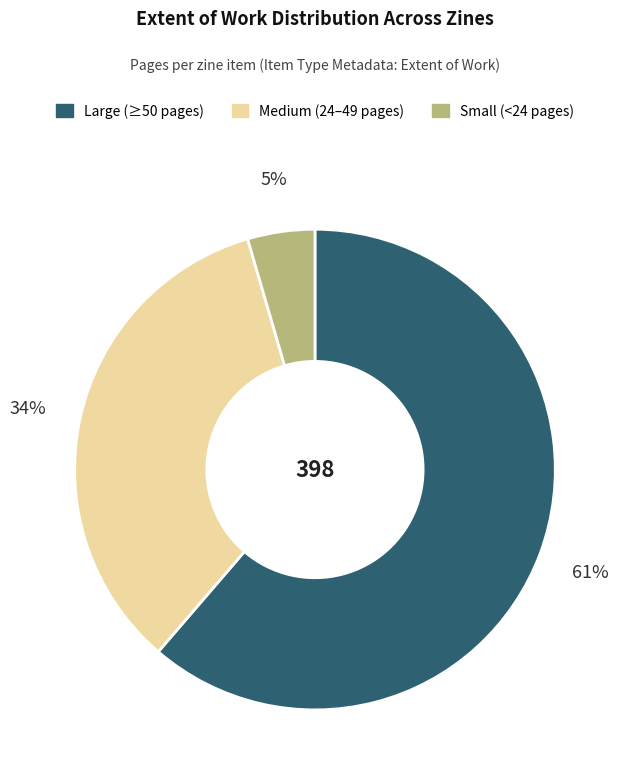

To the nearest percent, what is the combined percentage of Small (<24 pages) and Medium (24–49 pages)?

39%